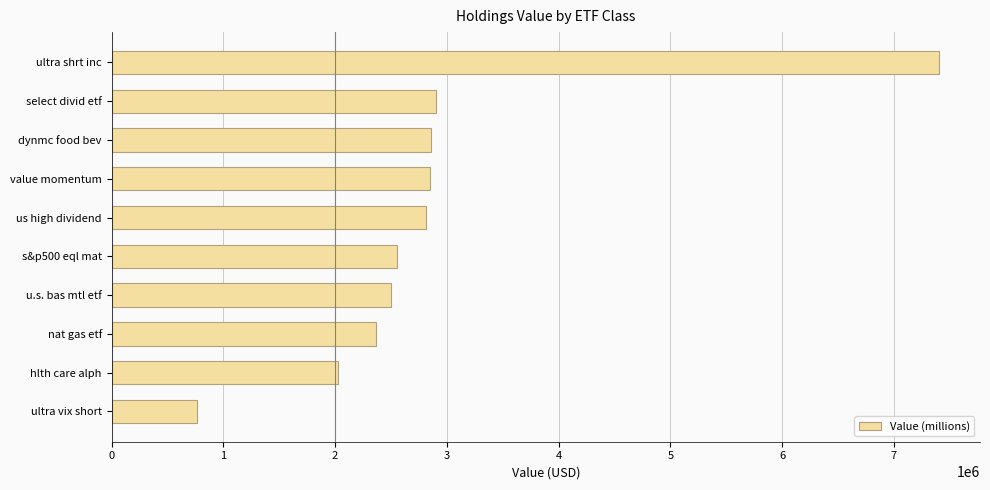

Count the number of categories in the chart.

10